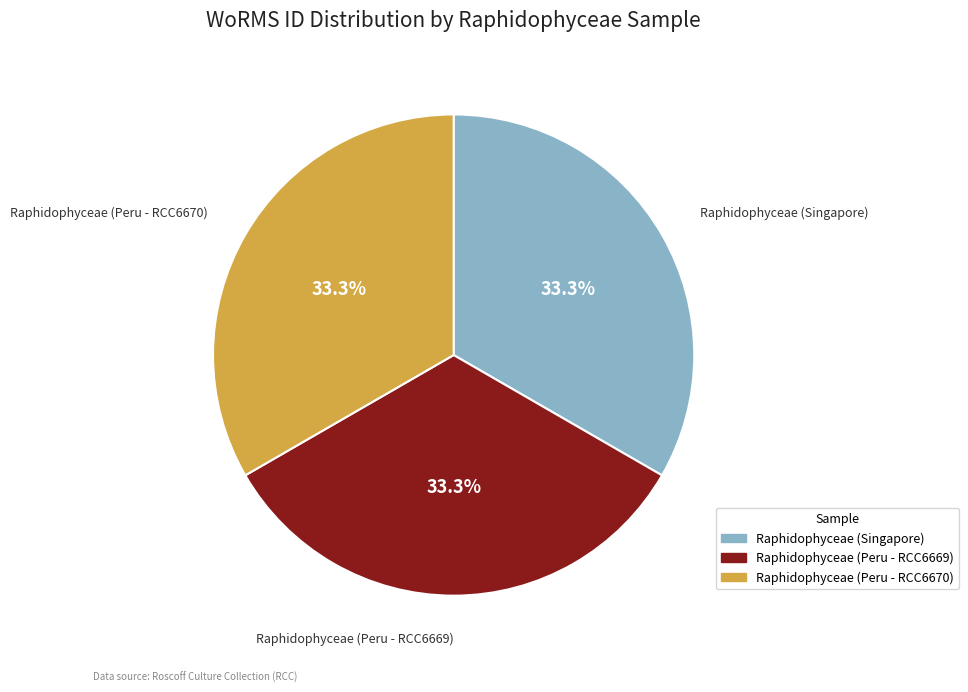

The Raphidophyceae (Peru - RCC6669) slice represents 33% of the pie. True or false?

True